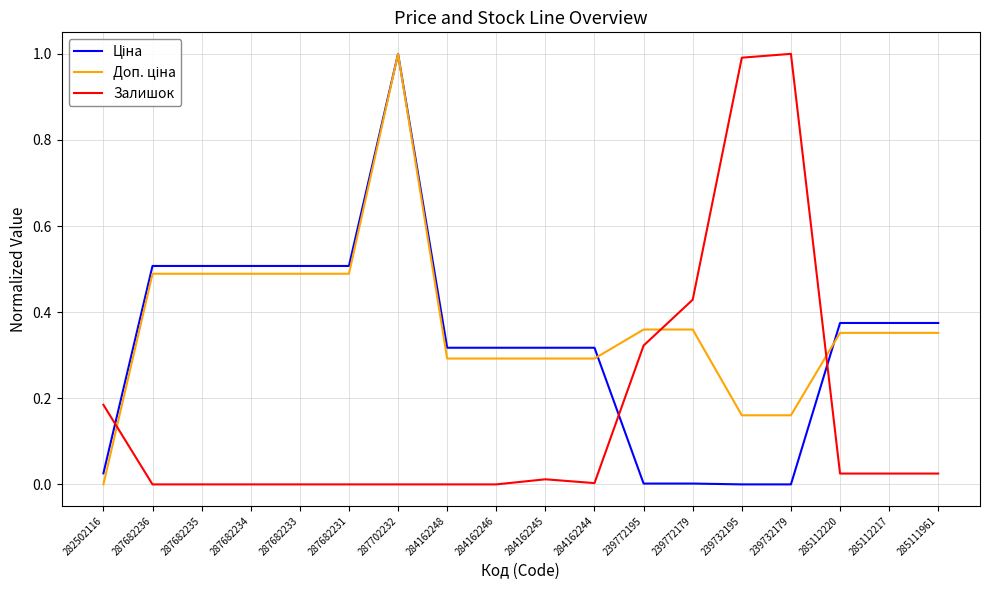

What is the total value across all series at 287682235?

1.0